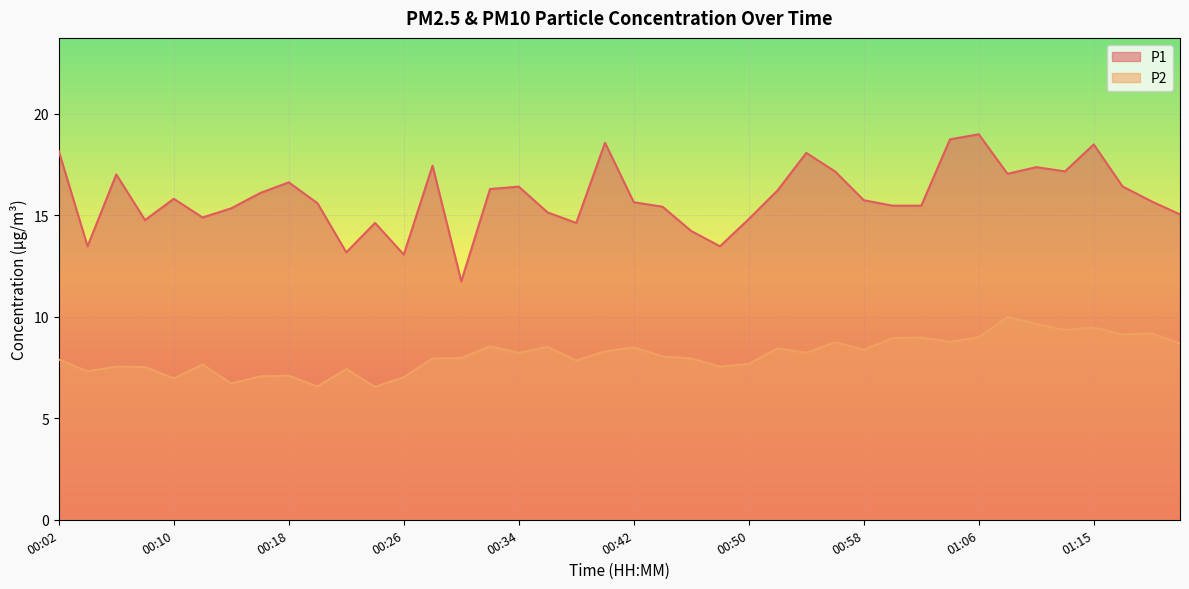

Is the value of P2 at 00:18 greater than the value of P1 at 00:58?

No